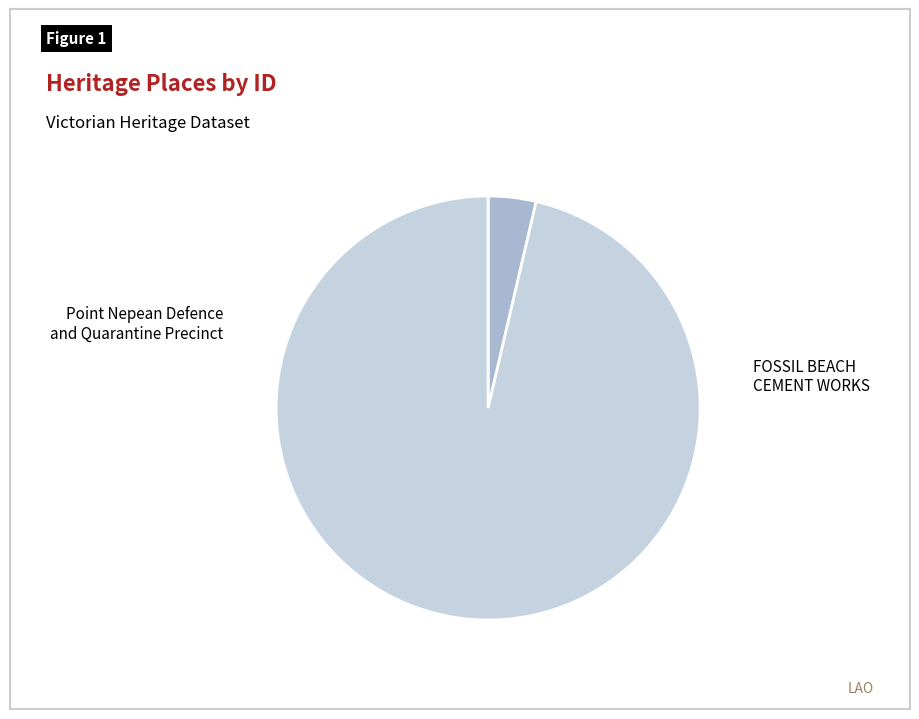

To the nearest percent, what is the difference between the largest and smallest slice percentages?

93%